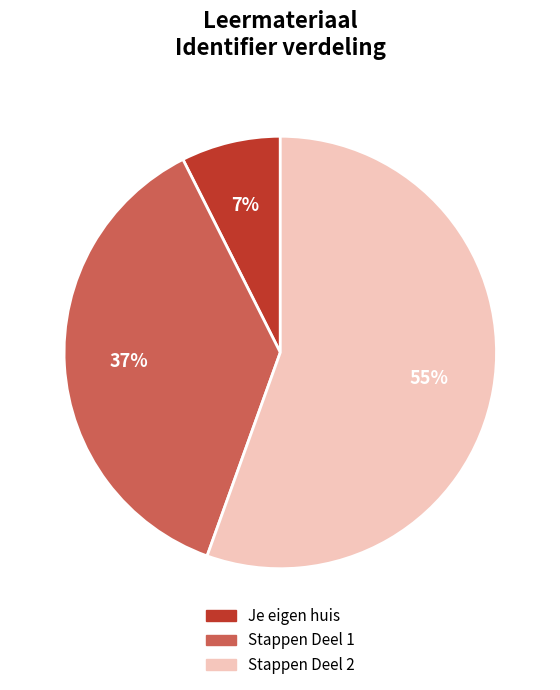

Is there a majority slice in this chart?

Yes